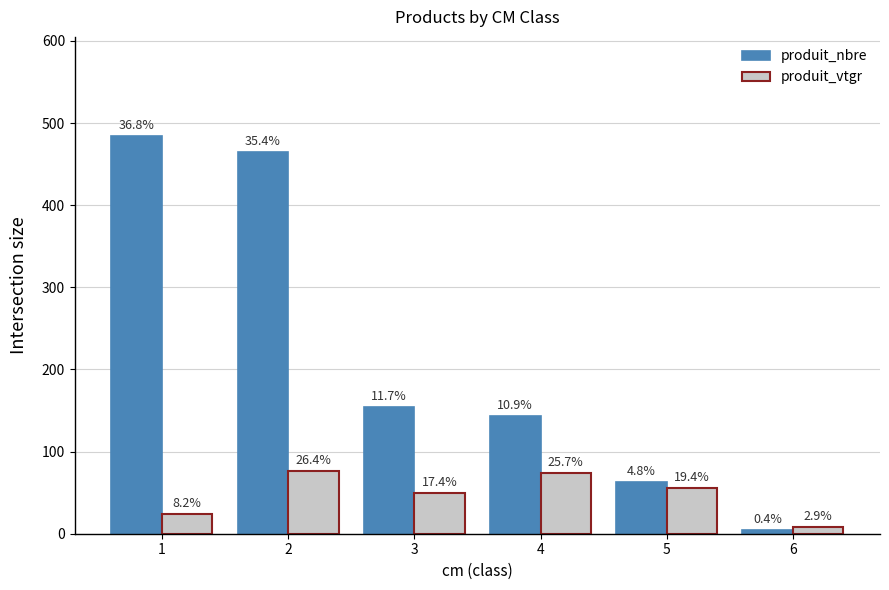

How many bars are there in total?

12